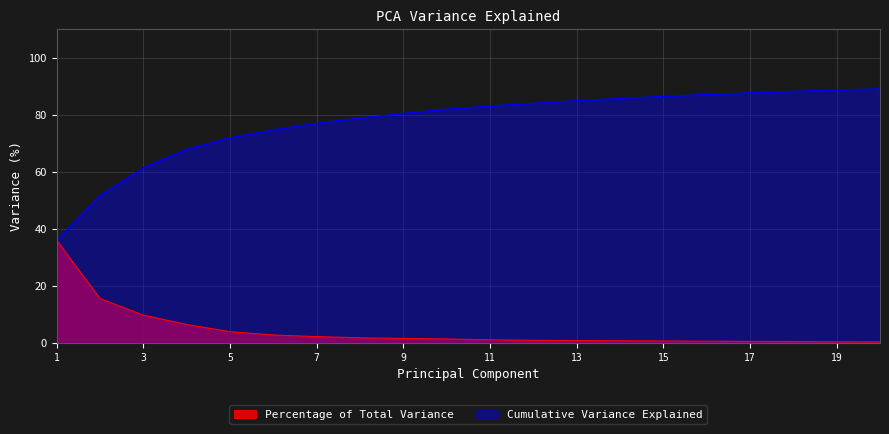

What value does the Percentage of Total Variance series have at 14?

0.8